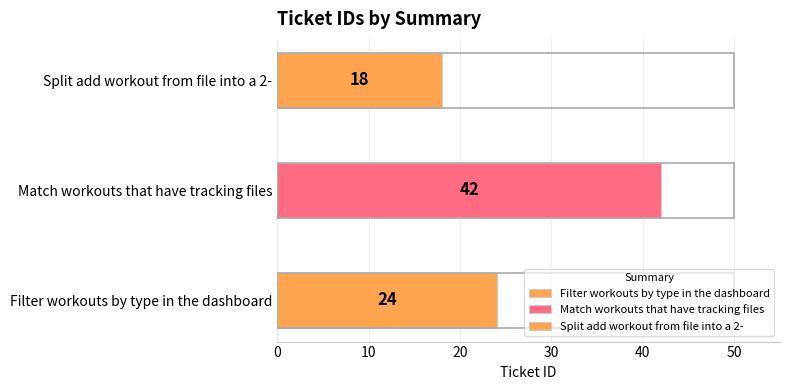

How many bars are there in total?

3